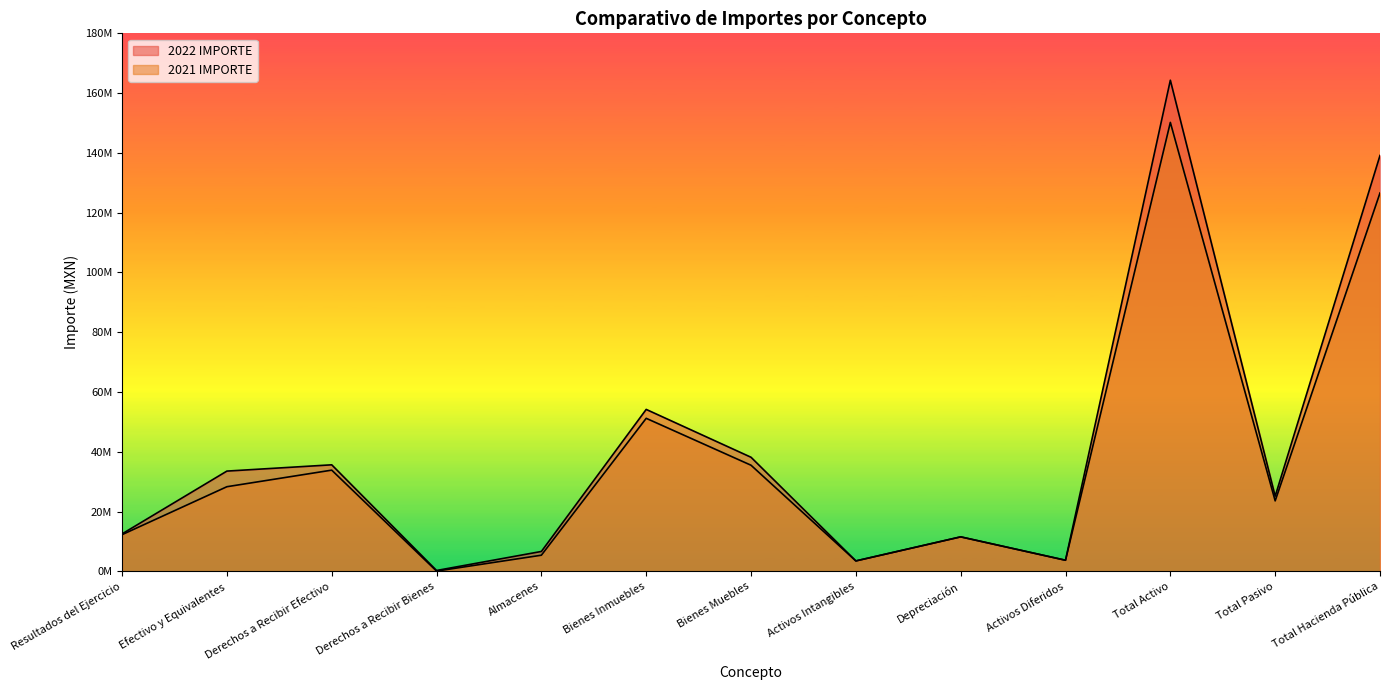

The value of 2021 IMPORTE at Almacenes is 5426954.4. True or false?

True